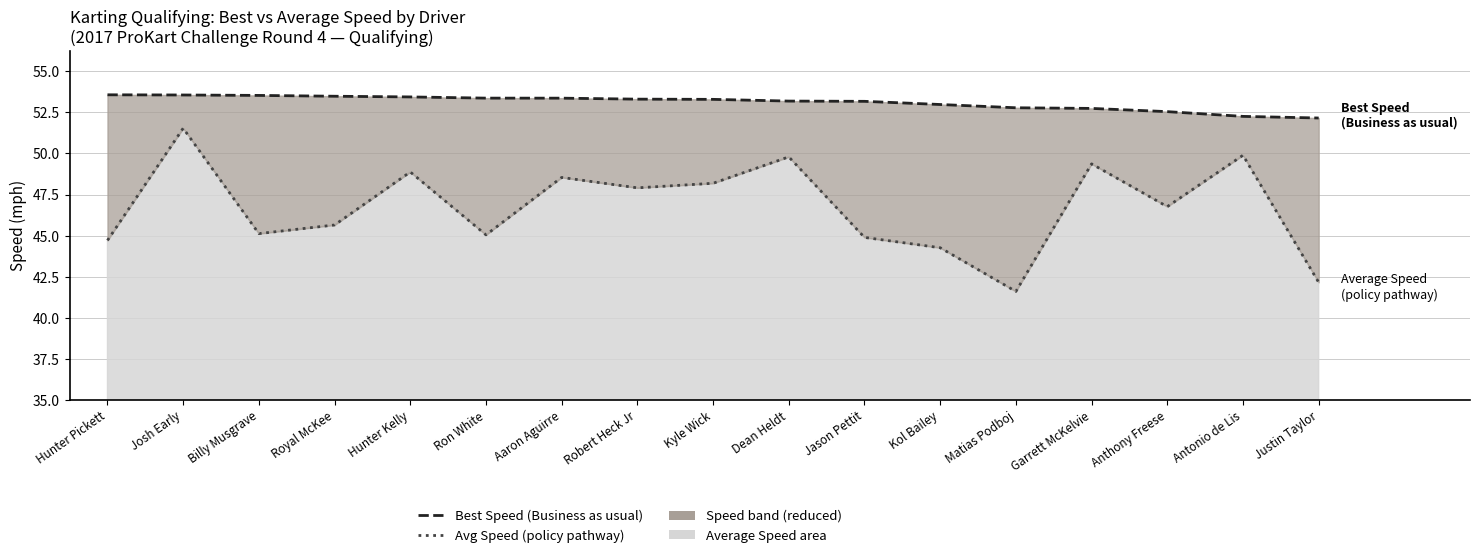

At which category is the sum across all series the highest?

Josh Early